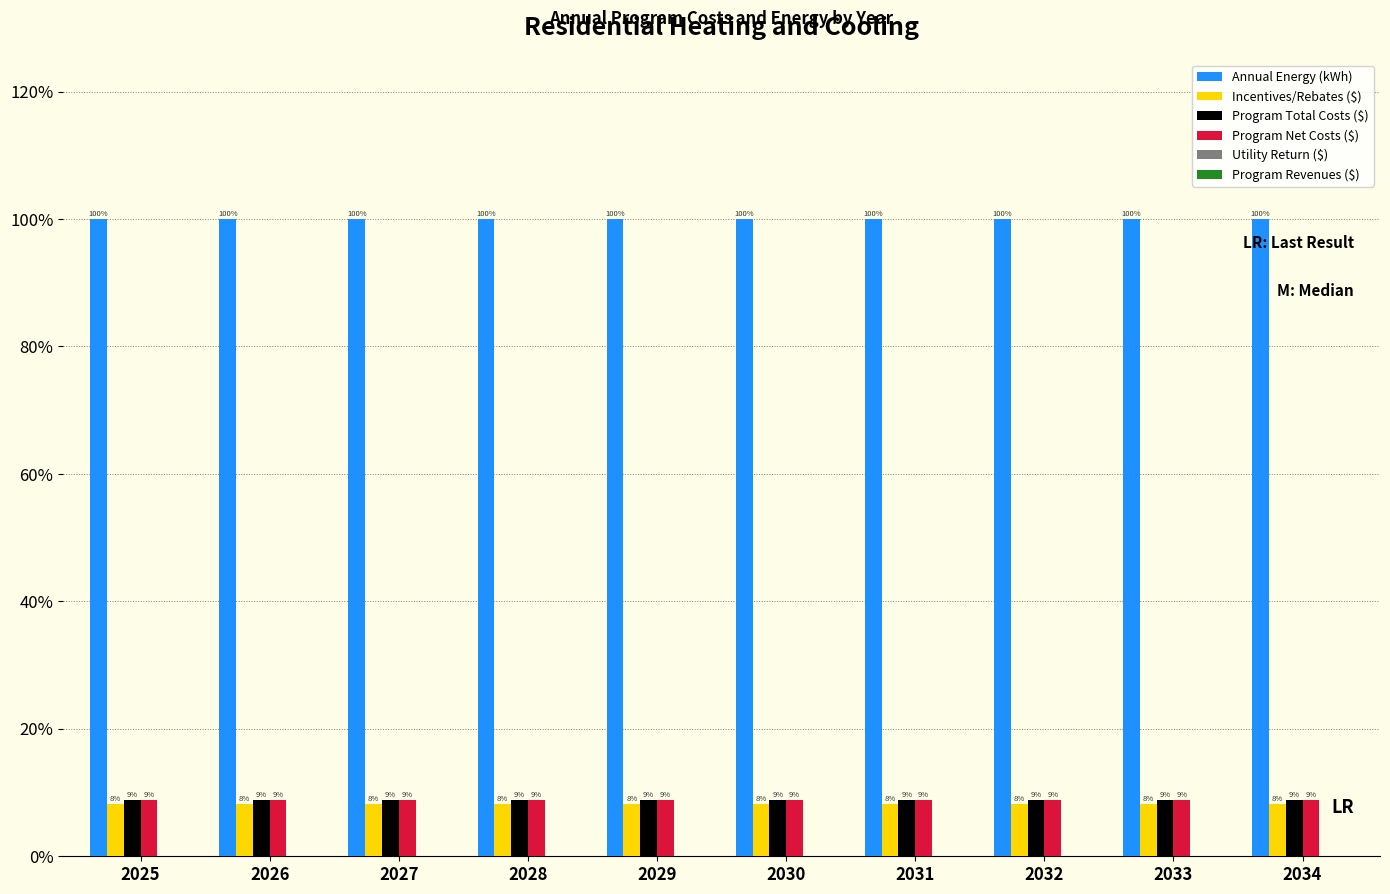

Reading right to left, extract all data points from this chart.

Annual Energy (kWh): 1.0	1.0	1.0	1.0	1.0	1.0	1.0	1.0	1.0	1.0
Incentives/Rebates ($): 0.1	0.1	0.1	0.1	0.1	0.1	0.1	0.1	0.1	0.1
Program Total Costs ($): 0.1	0.1	0.1	0.1	0.1	0.1	0.1	0.1	0.1	0.1
Program Net Costs ($): 0.1	0.1	0.1	0.1	0.1	0.1	0.1	0.1	0.1	0.1
Utility Return ($): 0.0	0.0	0.0	0.0	0.0	0.0	0.0	0.0	0.0	0.0
Program Revenues ($): 0.0	0.0	0.0	0.0	0.0	0.0	0.0	0.0	0.0	0.0